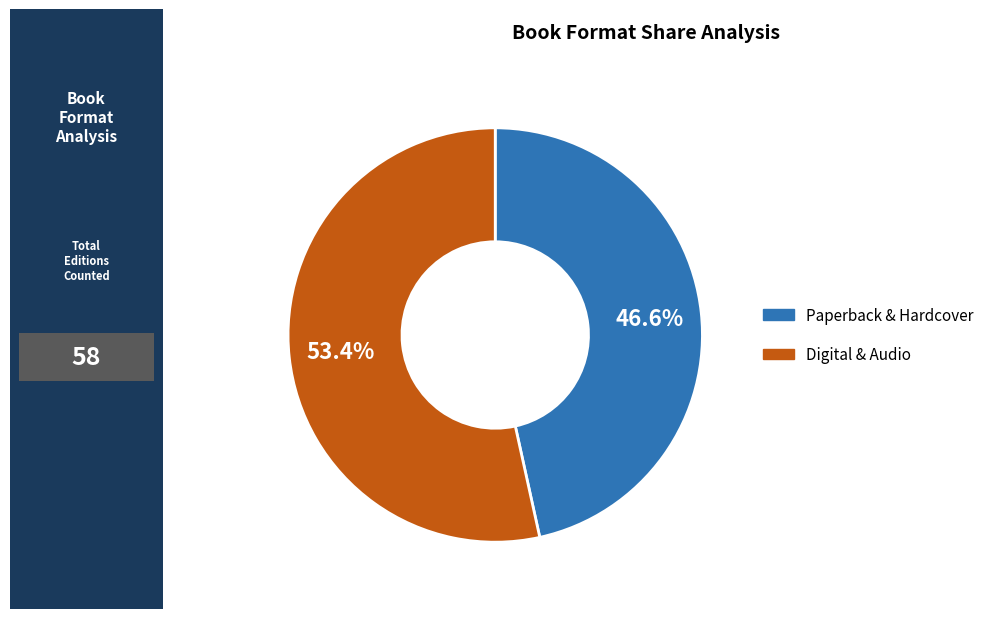

Is there a majority slice in this chart?

Yes